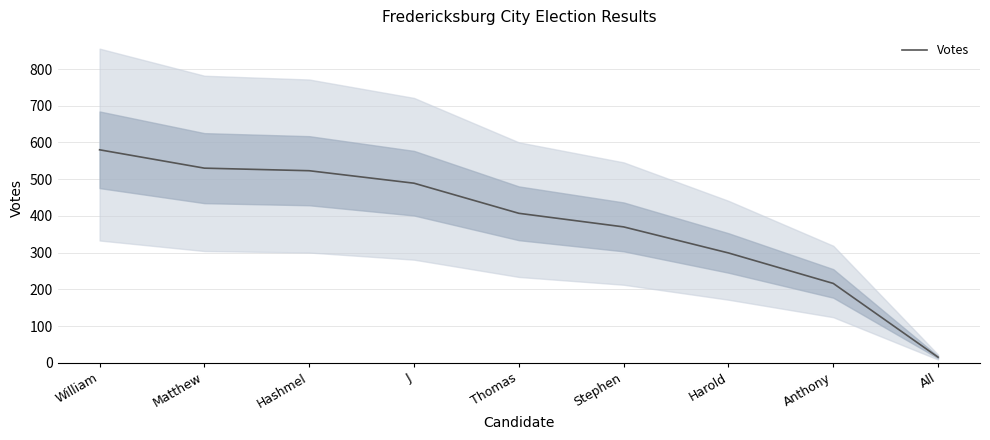

What is the sum of the values at Thomas and Hashmel?

930